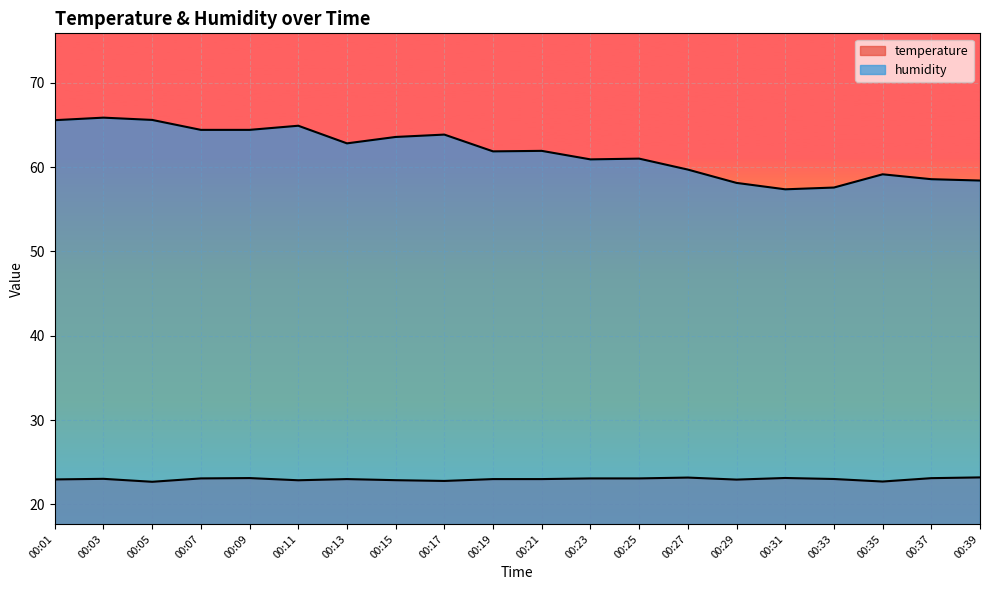

At which label does humidity first exceed 61?

00:01